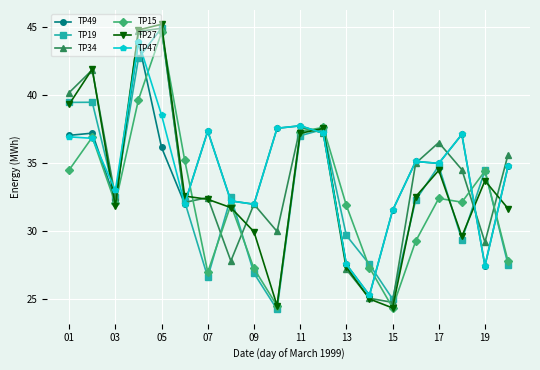

At how many categories does at least one series exceed 34?

14